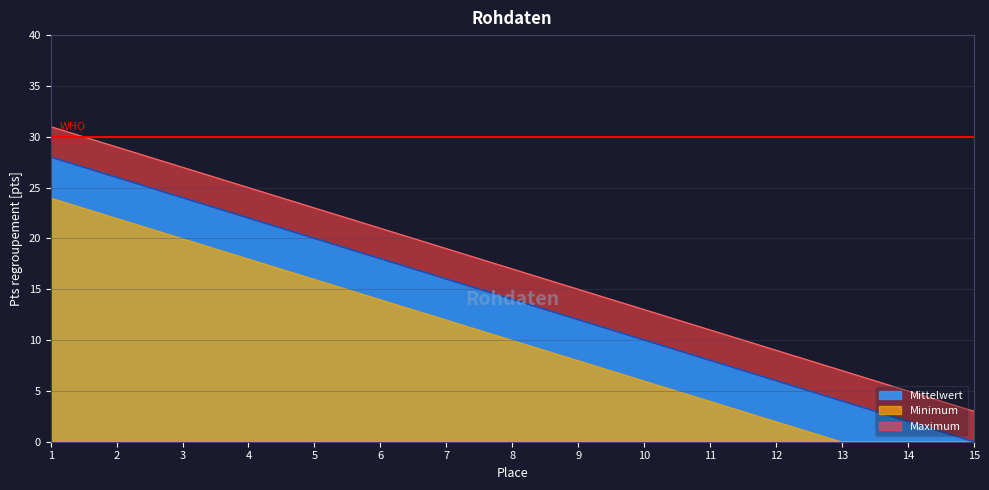

List the labels in order of value, smallest first.

15, 14, 13, 12, 11, 10, 9, 8, 7, 6, 5, 4, 3, 2, 1